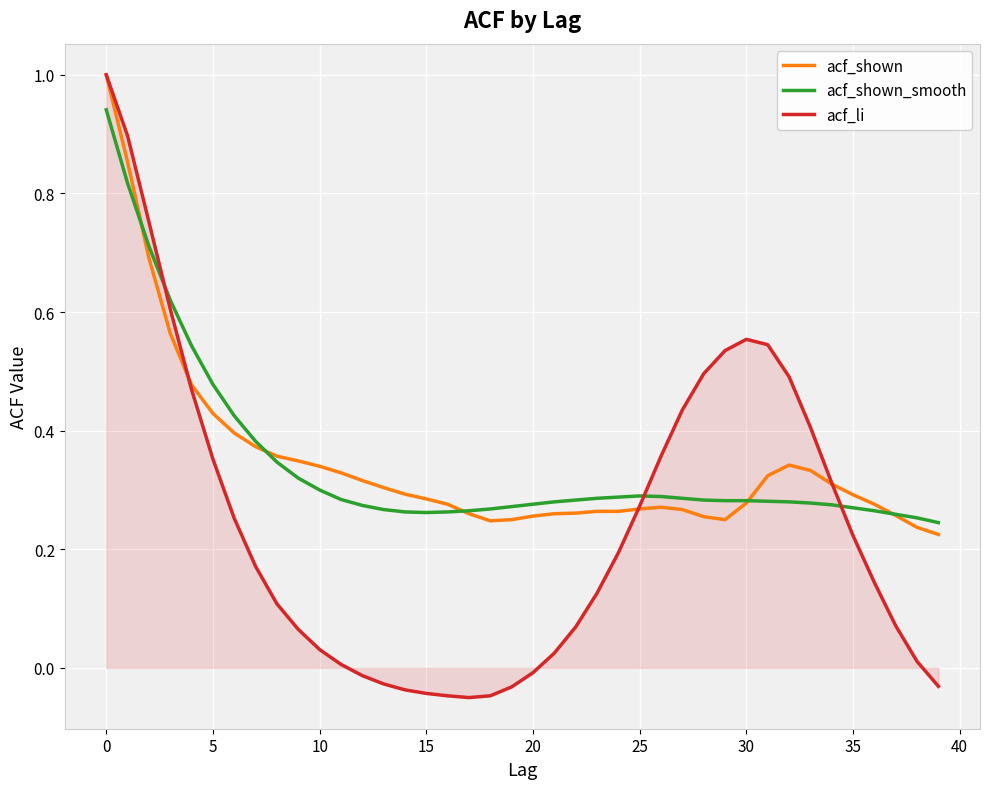

Which series has the largest range (max minus min)?

acf_li